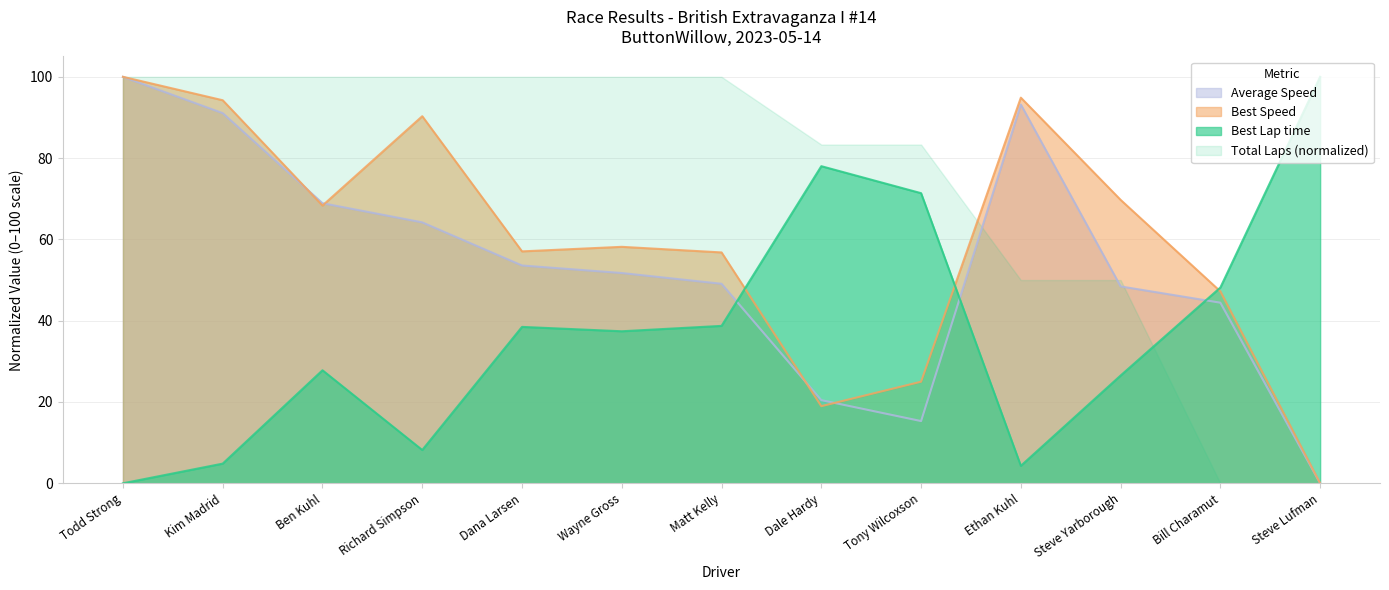

At Richard Simpson, list the series in order from largest to smallest.

Total Laps (normalized), Best Speed, Average Speed, Best Lap time